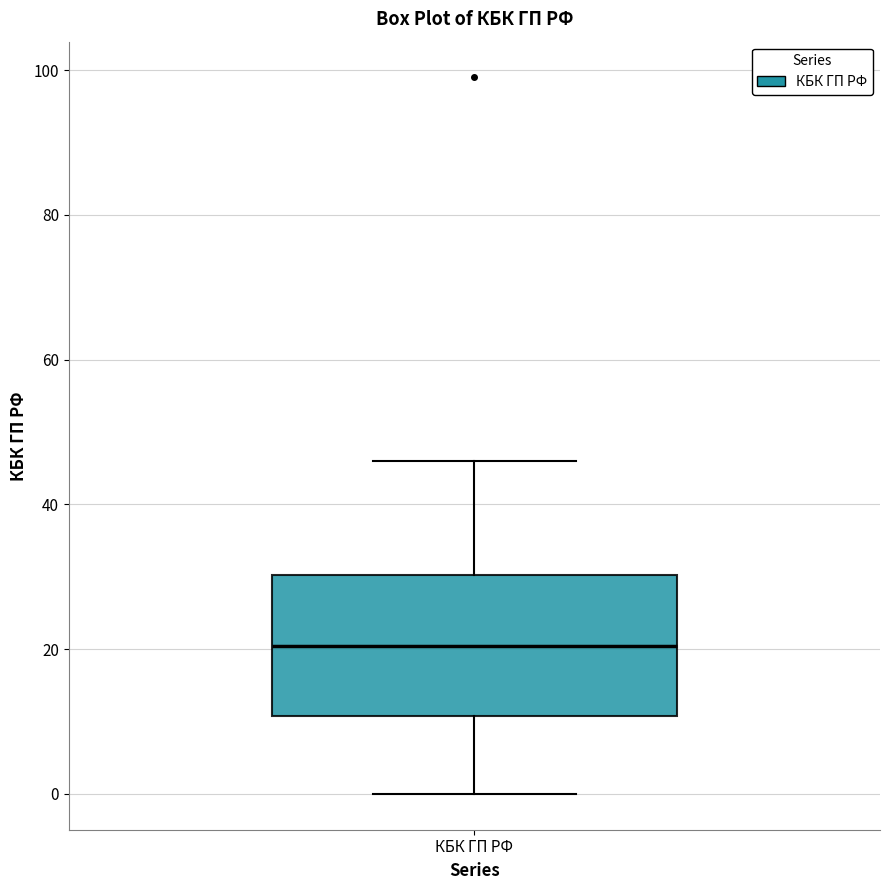

Where does the lower whisker of the box for КБК ГП РФ end on the y-axis? The values are not printed on the chart, so give them approximately, as read against the axis.

0